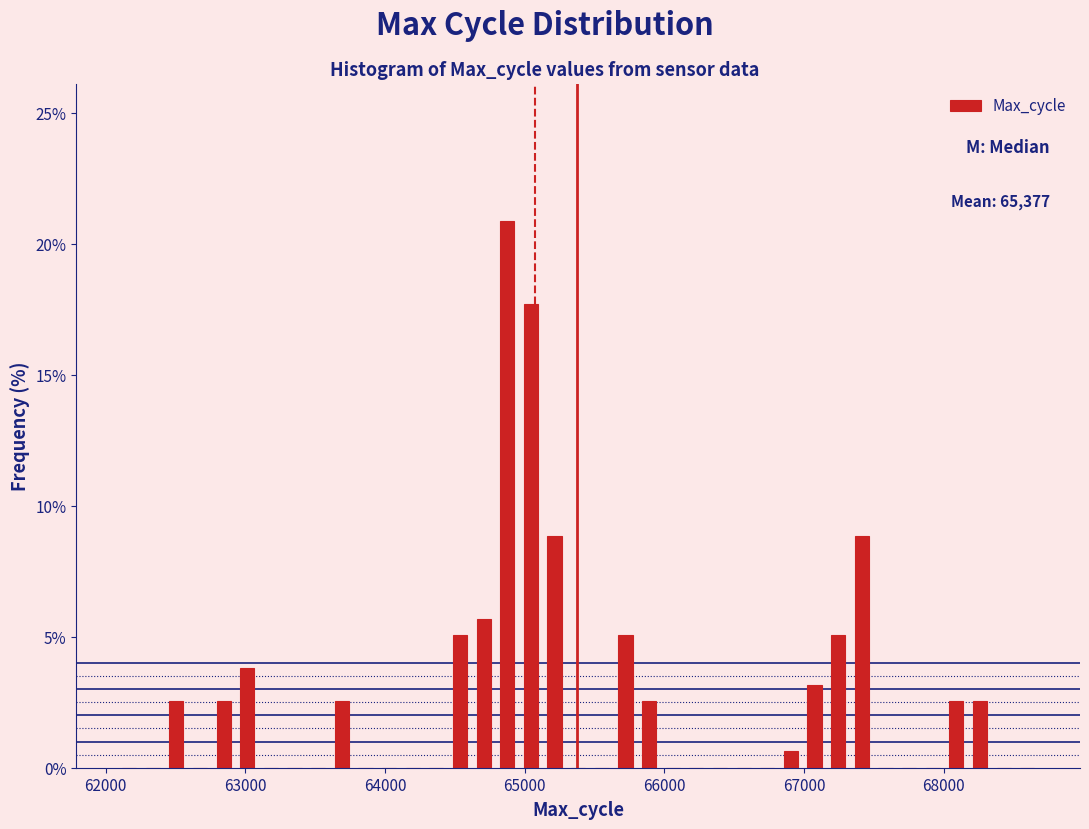

Read against the x-axis, roughly where is the centre of the tallest bar?

64900